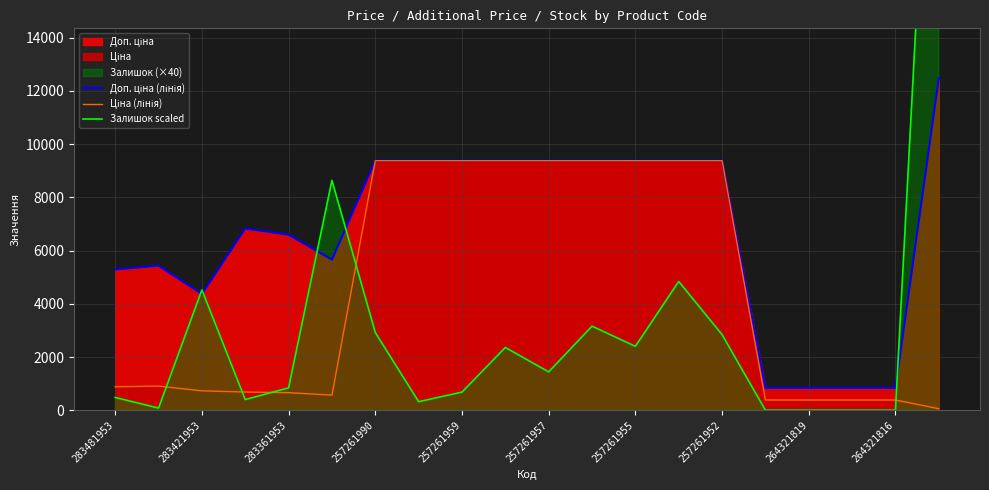

How many lines are shown in the chart?

3